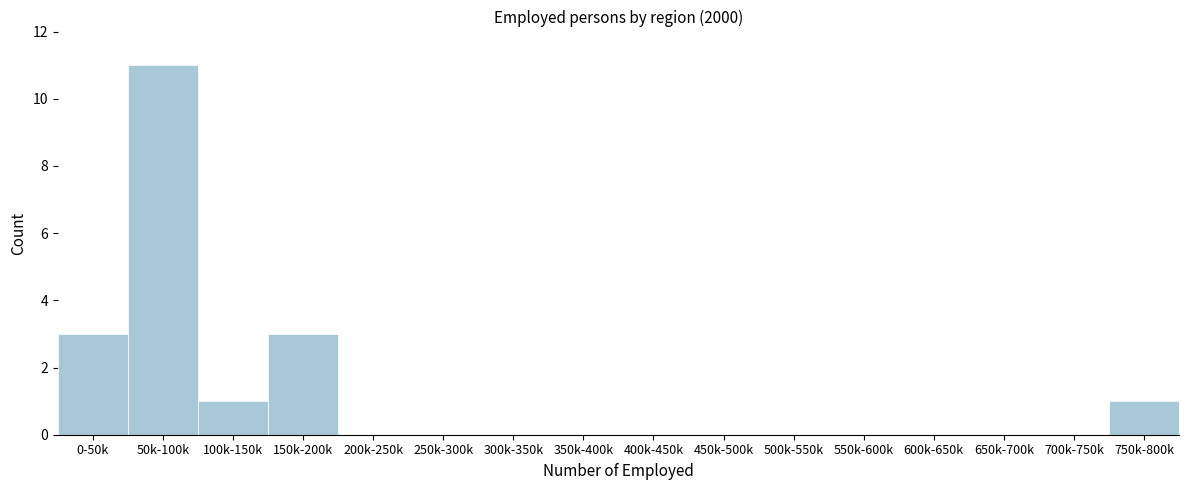

Reading left to right, extract all data points from this chart.

0-50k=3	50k-100k=11	100k-150k=1	150k-200k=3	200k-250k=0	250k-300k=0	300k-350k=0	350k-400k=0	400k-450k=0	450k-500k=0	500k-550k=0	550k-600k=0	600k-650k=0	650k-700k=0	700k-750k=0	750k-800k=1